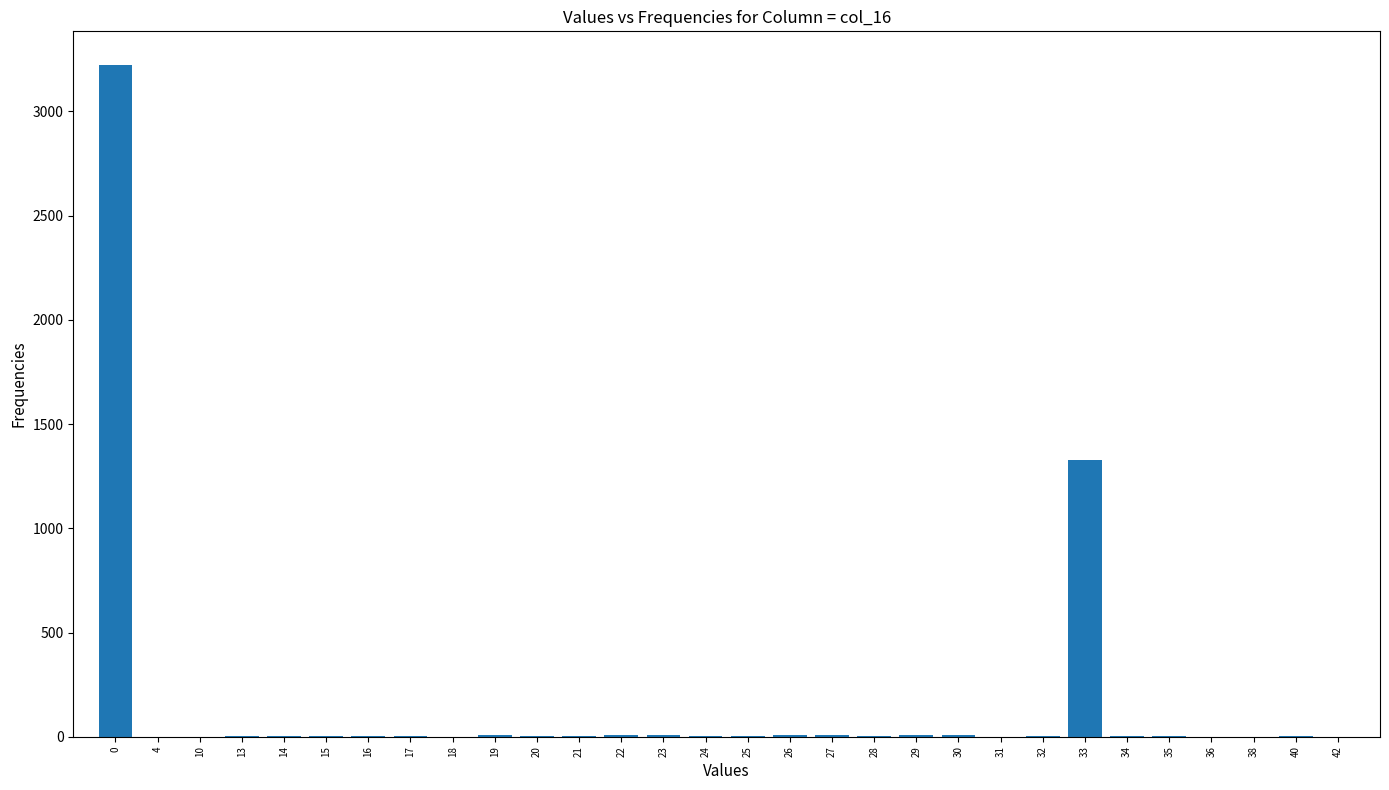

What is the maximum value shown in the chart?

3223